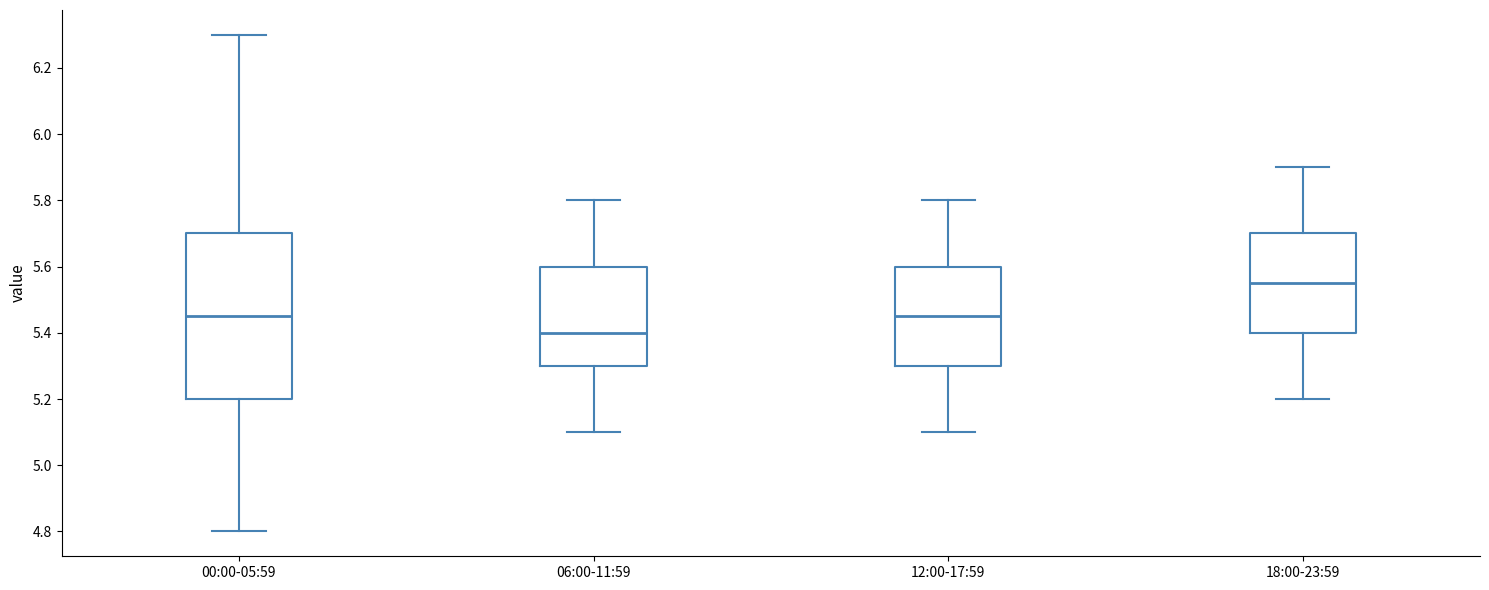

Reading left to right, read every box against the y-axis: the position of its median line, the range the box covers, and the ends of its whiskers. The values are not printed on the chart, so give them approximately, as read against the axis.

00:00-05:59: median 5.46, box 5.20 to 5.70, whiskers 4.80 to 6.30
06:00-11:59: median 5.40, box 5.30 to 5.60, whiskers 5.10 to 5.80
12:00-17:59: median 5.46, box 5.30 to 5.60, whiskers 5.10 to 5.80
18:00-23:59: median 5.56, box 5.40 to 5.70, whiskers 5.20 to 5.90